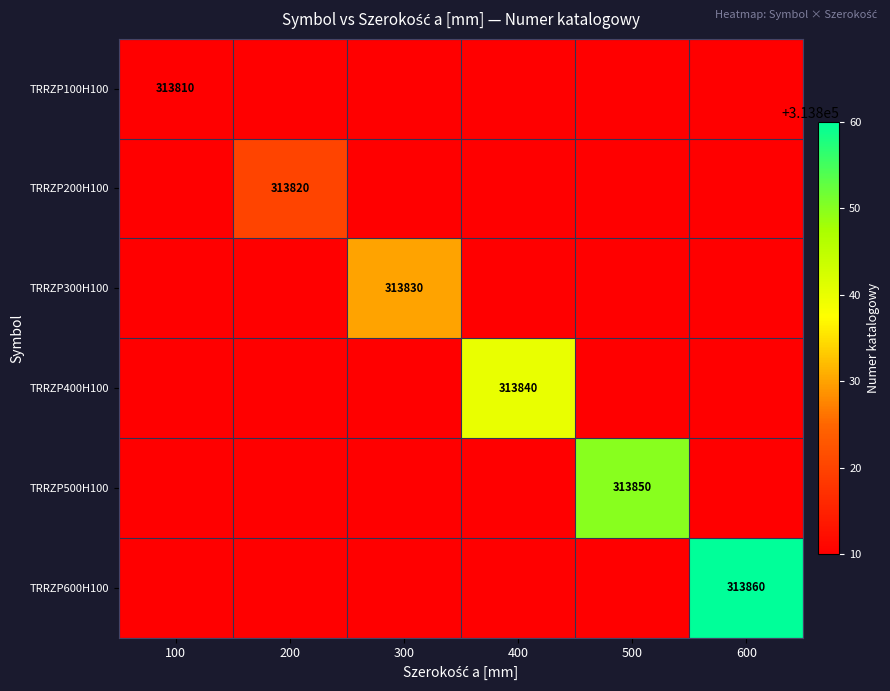

The value of TRRZP100H100 at 100 is 313810. True or false?

True